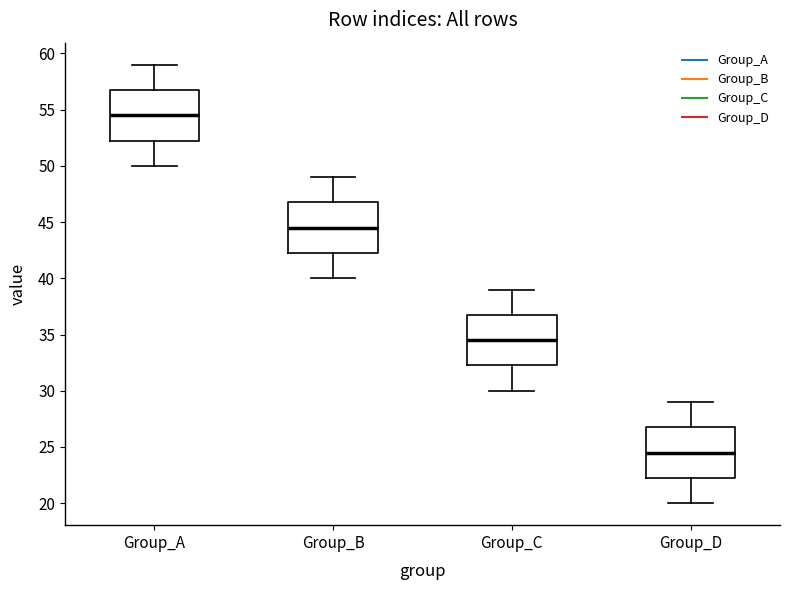

Which box's median line is the lowest?

Group_D